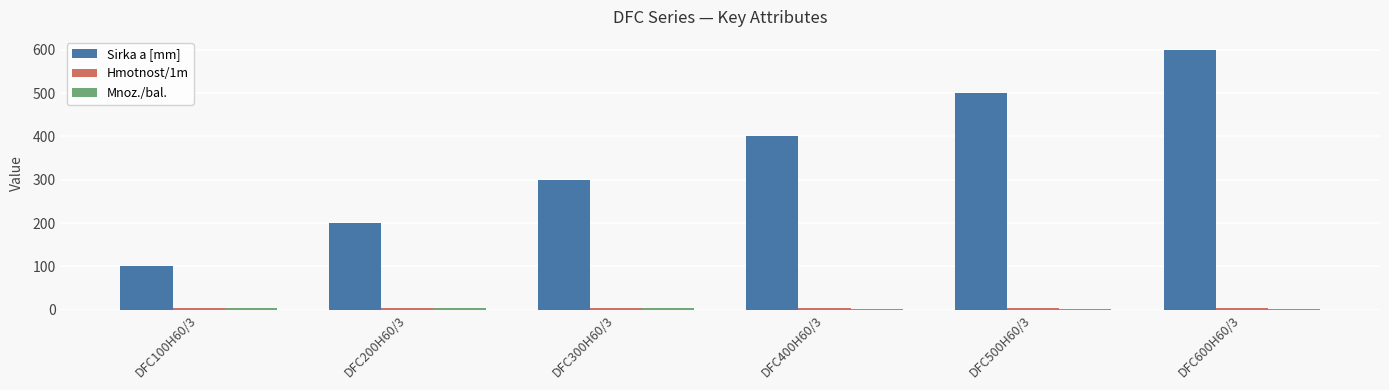

What is the total value across all series at DFC500H60/3?

506.7